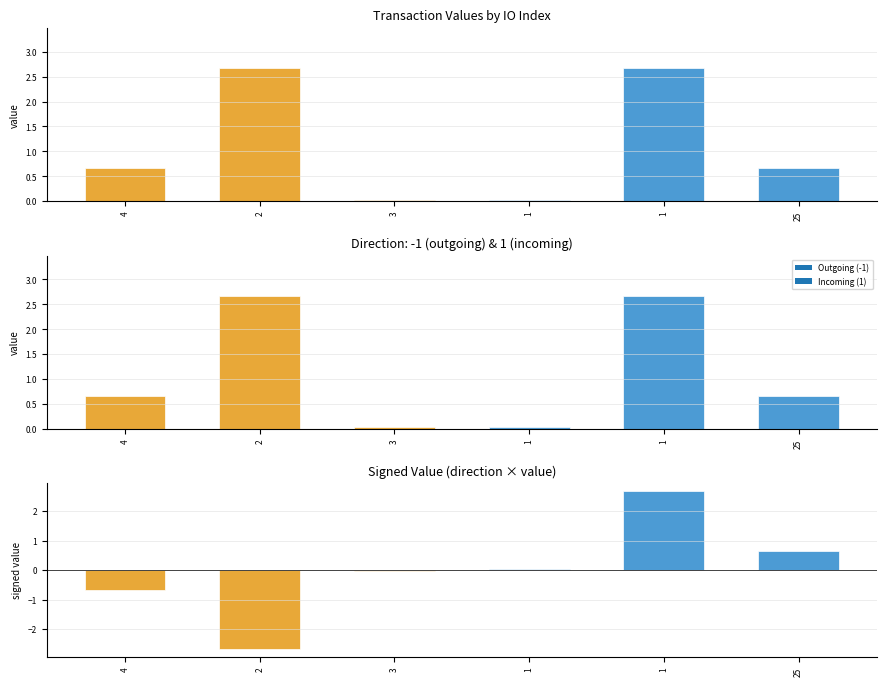

Are the bars grouped side by side (vs. stacked)?

No